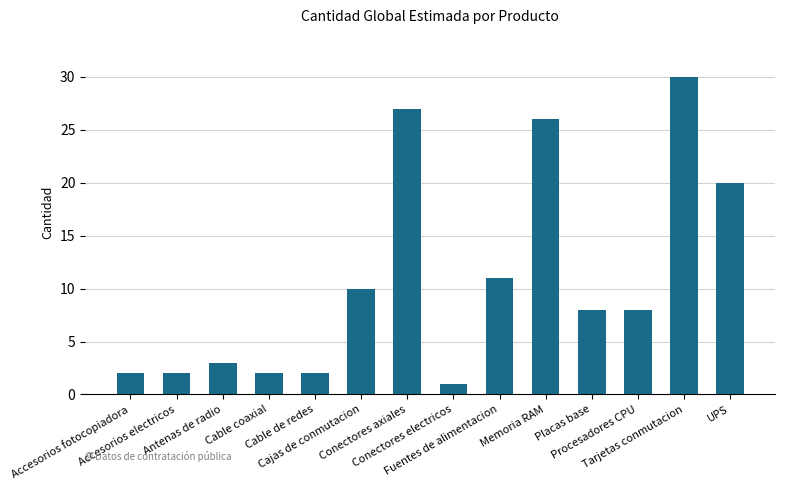

Is it true that the value at Accesorios fotocopiadora is 2?

True